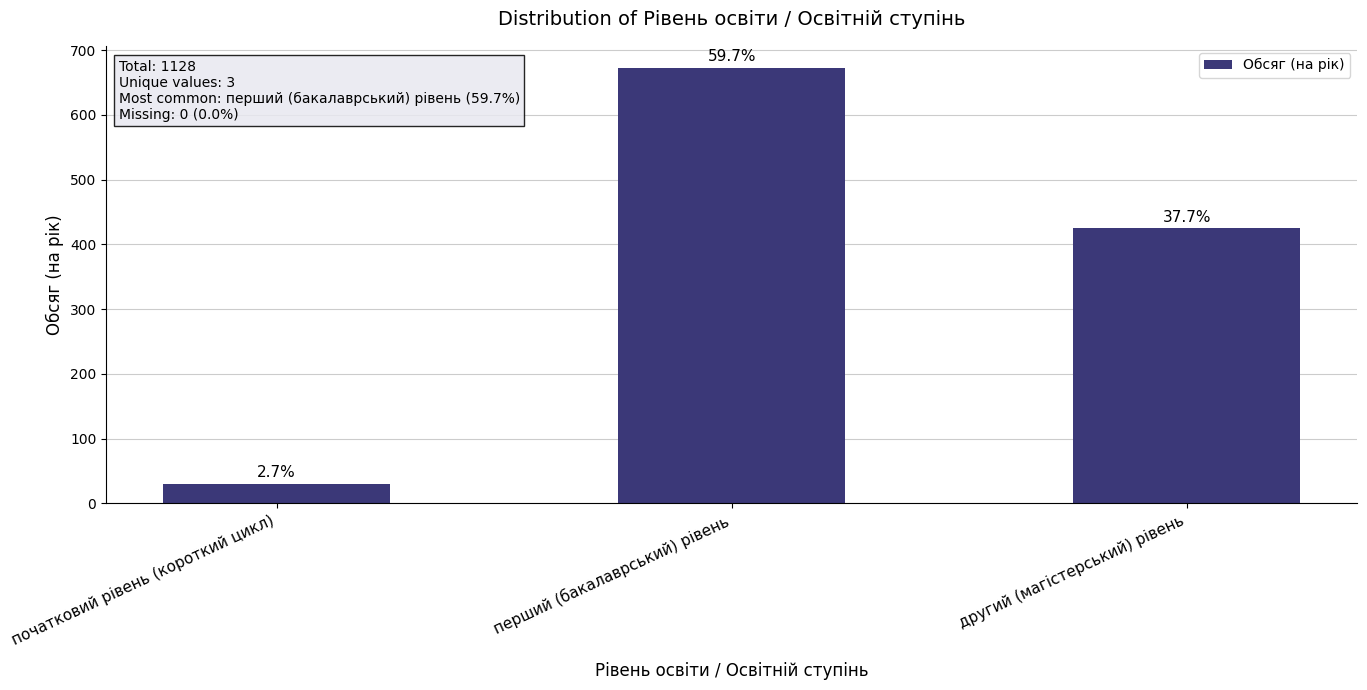

Are the bars horizontal?

No